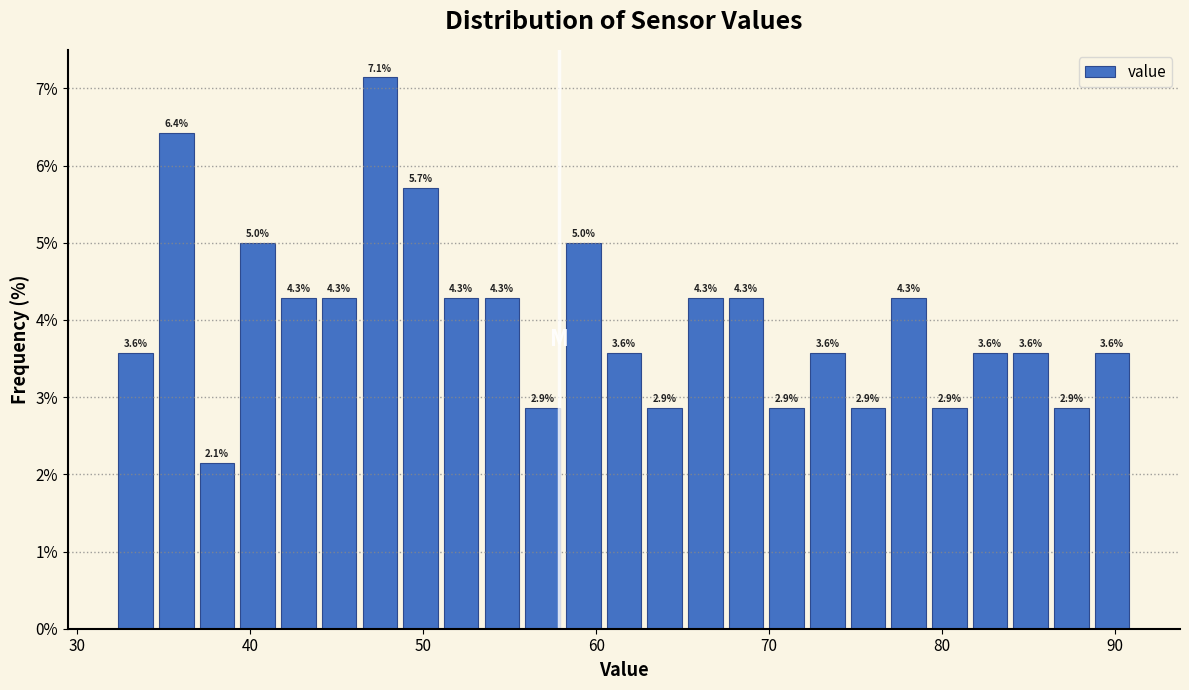

Read against the x-axis, roughly where is the centre of the tallest bar?

47